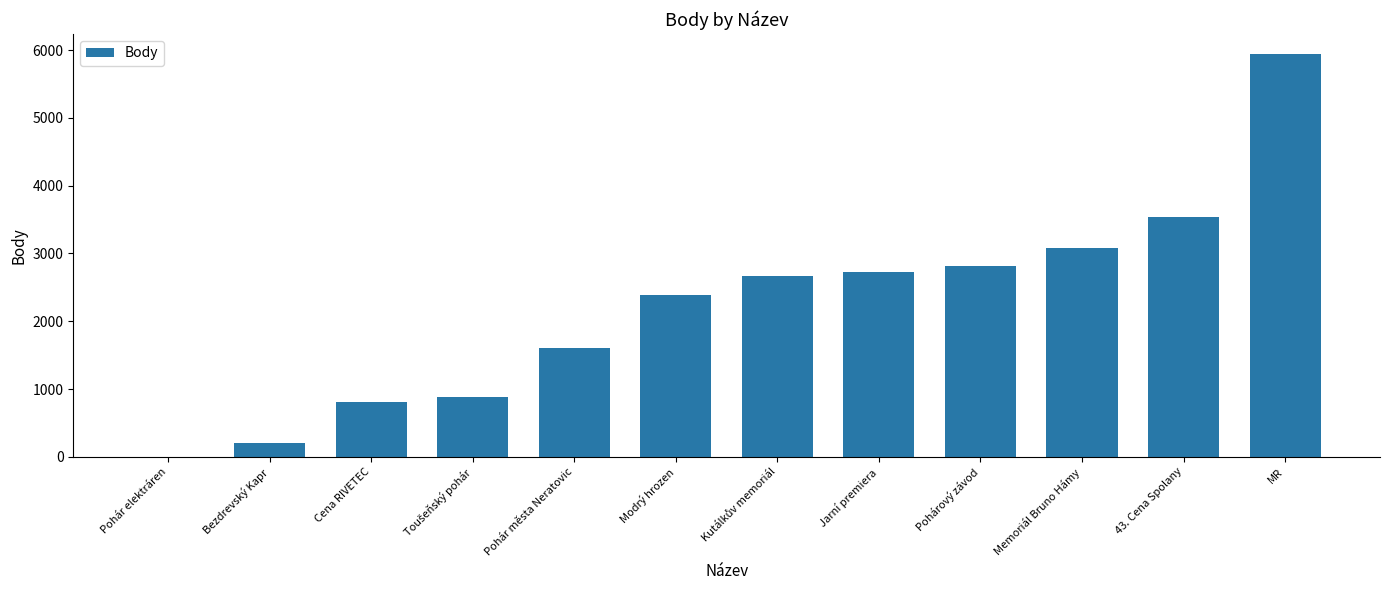

What is the greatest value displayed?

5942